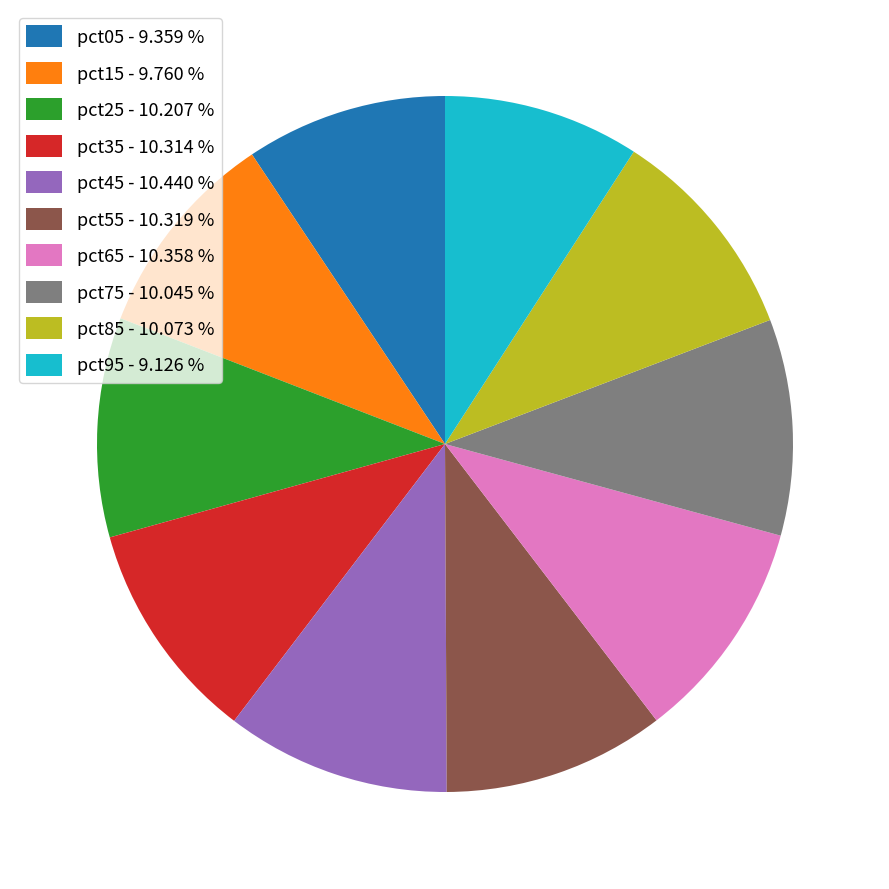

The pct45 slice represents 10% of the pie. True or false?

True